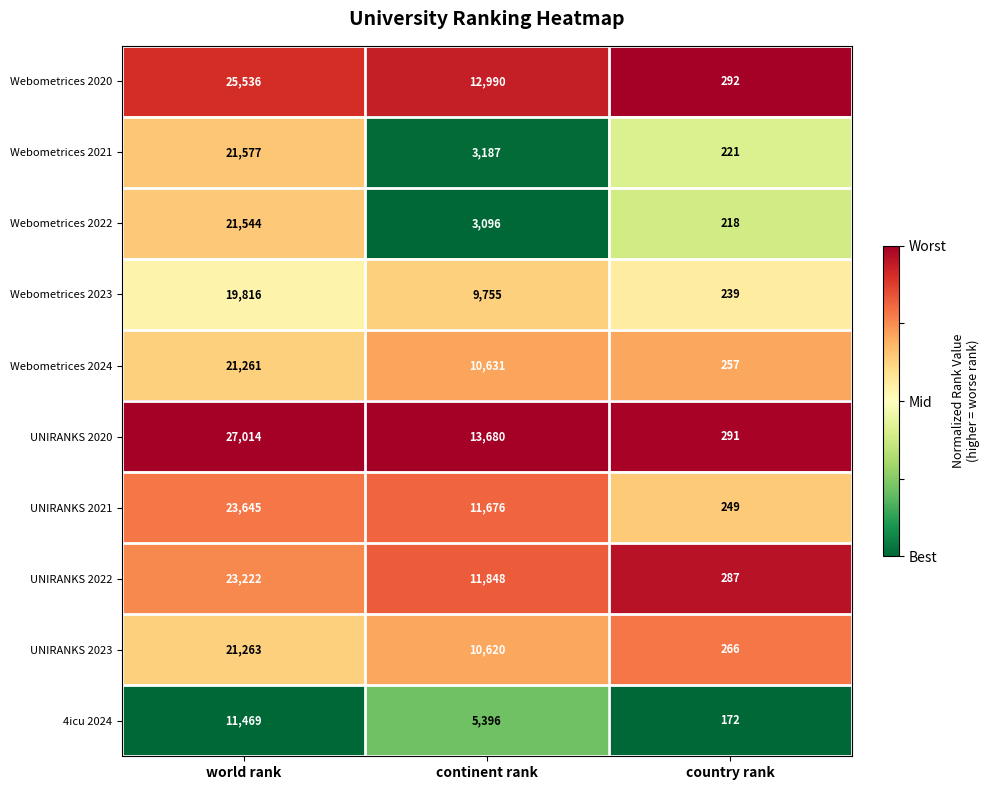

Which series changed the most between continent rank and country rank?

UNIRANKS 2020